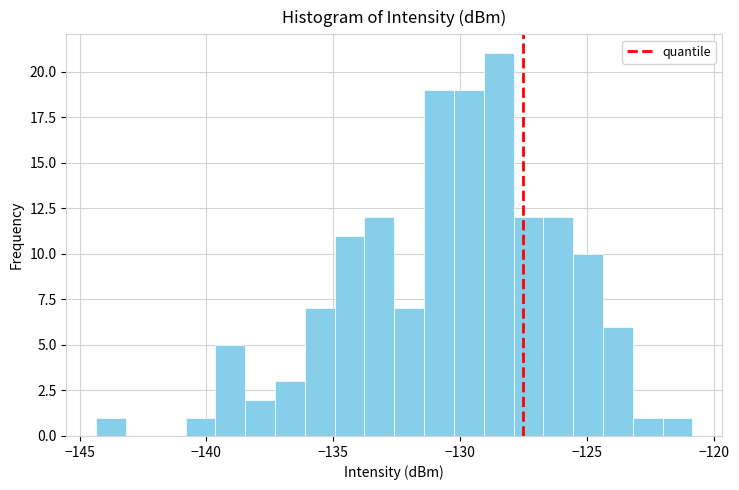

Read against the x-axis, roughly where is the centre of the tallest bar?

-128.5